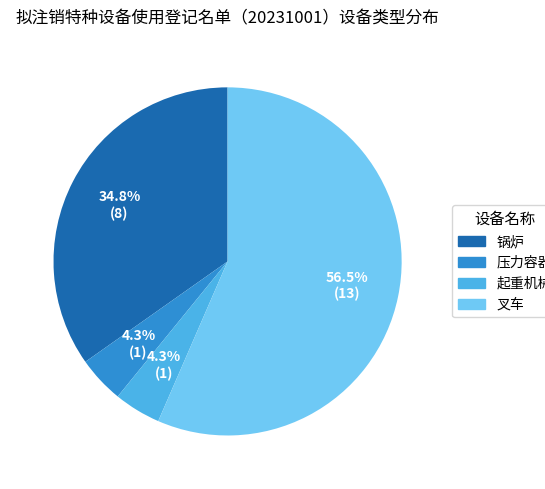

Is it true that 锅炉 is 28% of the pie?

False